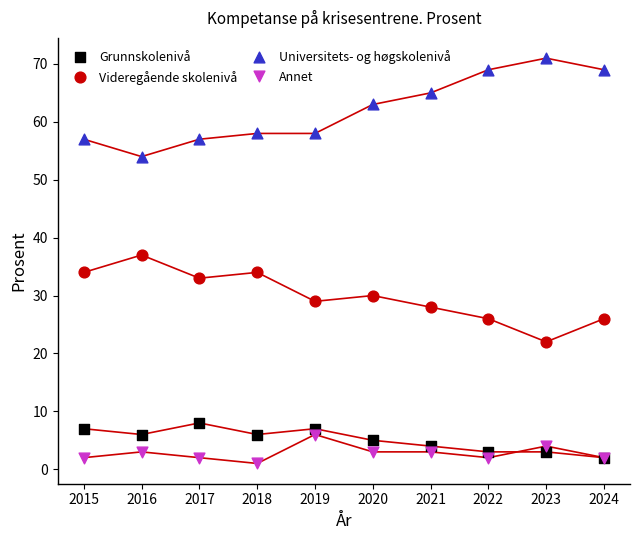

Which series reaches the minimum Y coordinate?

Annet